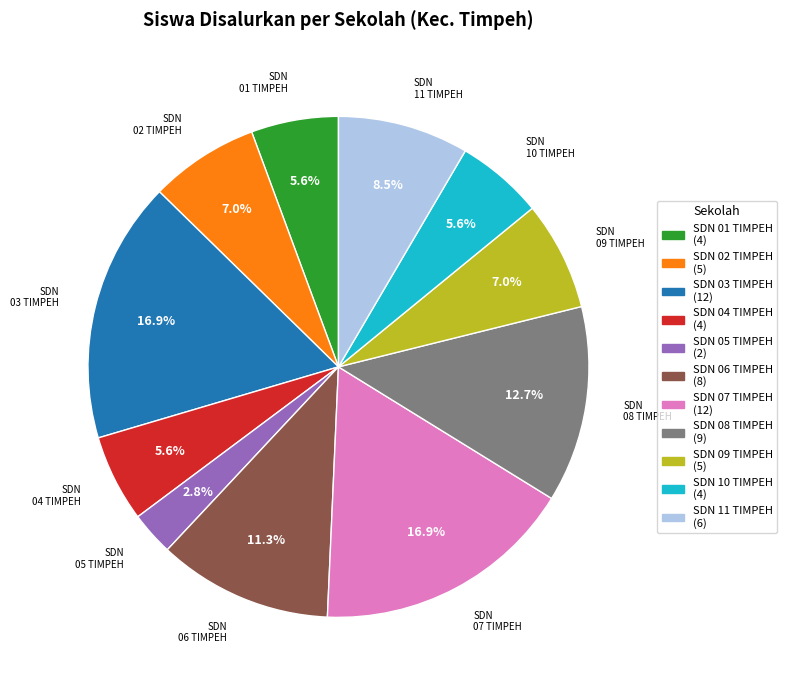

What is the ratio of the value at SDN 03 TIMPEH to the value at SDN 02 TIMPEH?

2.4